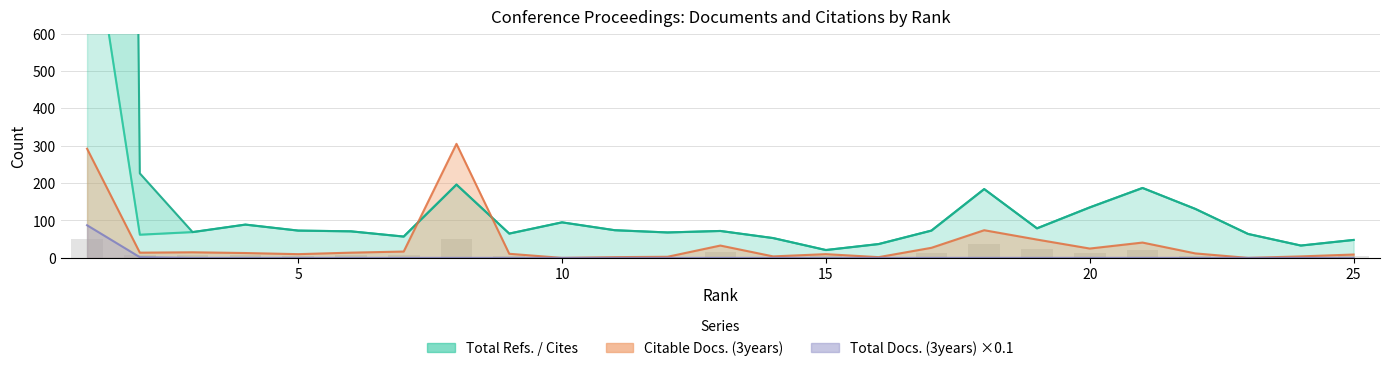

At which category is the sum across all series the highest?

1